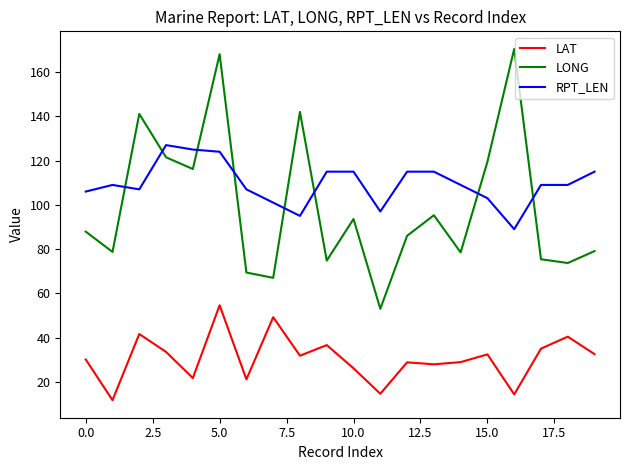

True or false: RPT_LEN has more than 0 points higher than both neighbors.

True